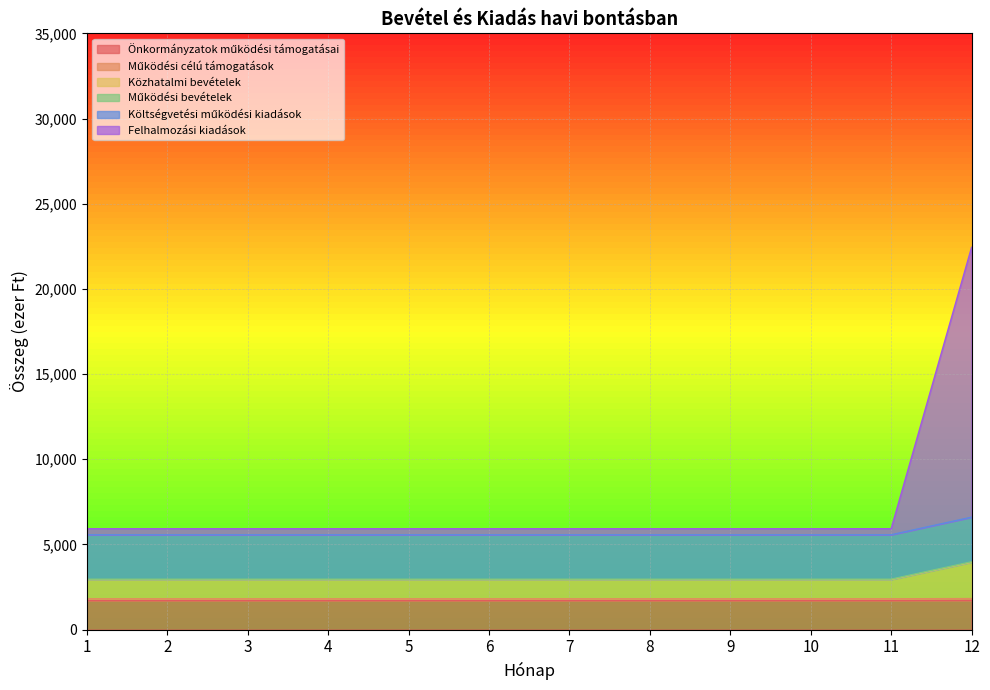

True or false: Önkormányzatok működési támogatásai and Működési célú támogatások intersect in this chart.

False